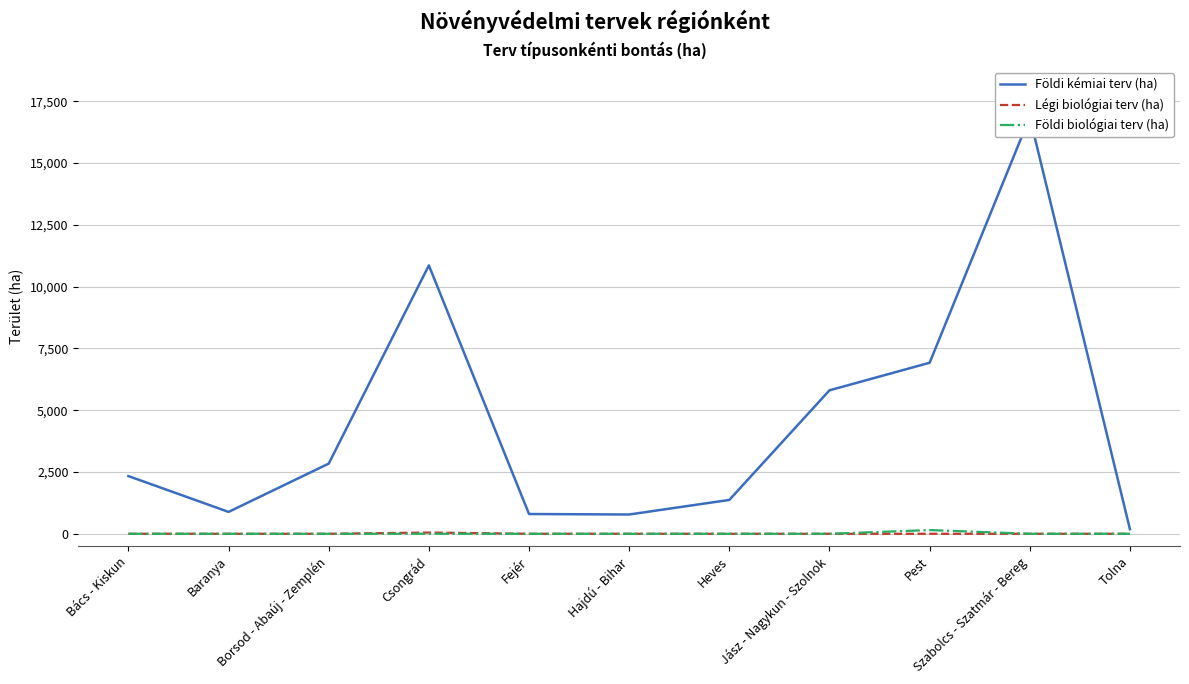

How many series are shown in this chart?

3